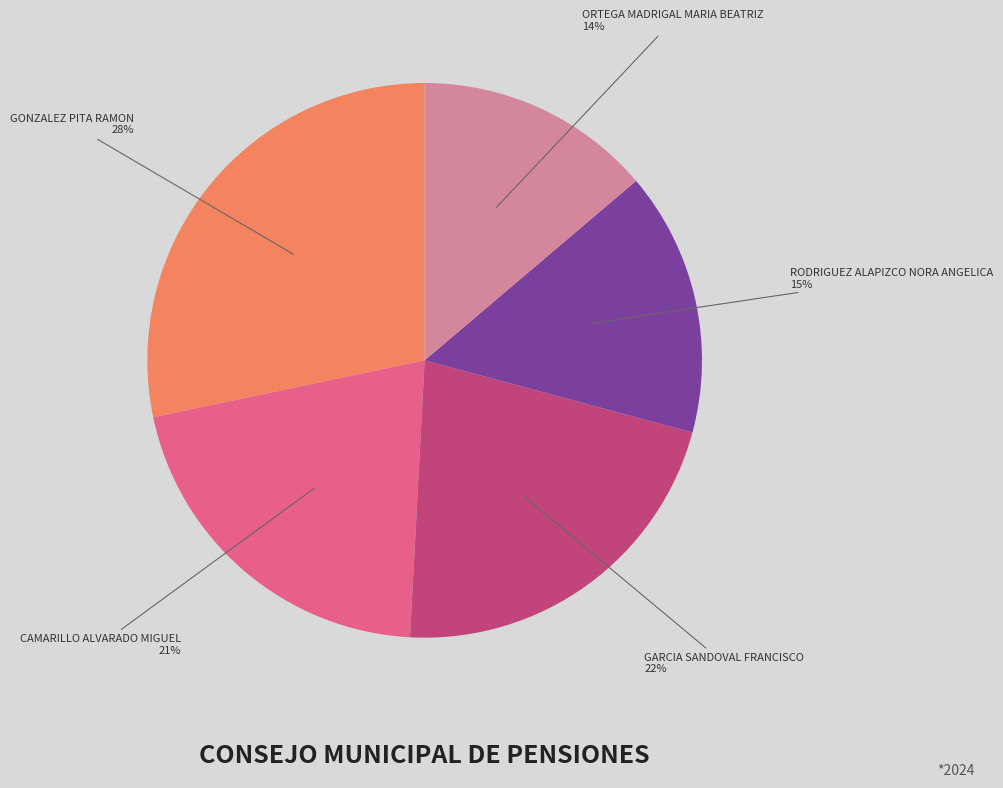

To the nearest percent, what portion does GARCIA SANDOVAL FRANCISCO represent?

22%